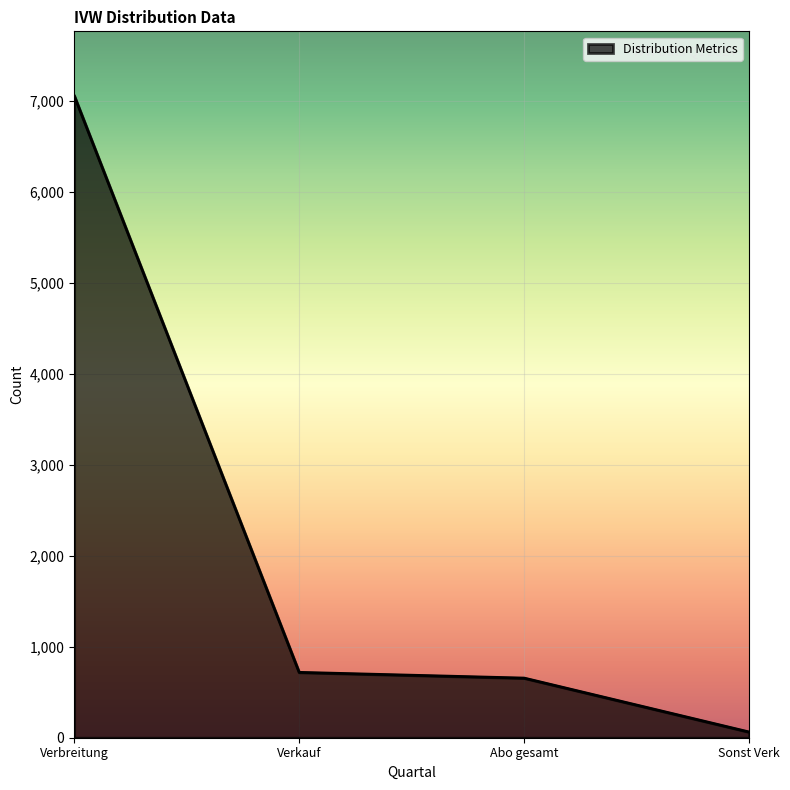

Count the number of data series in this chart.

1